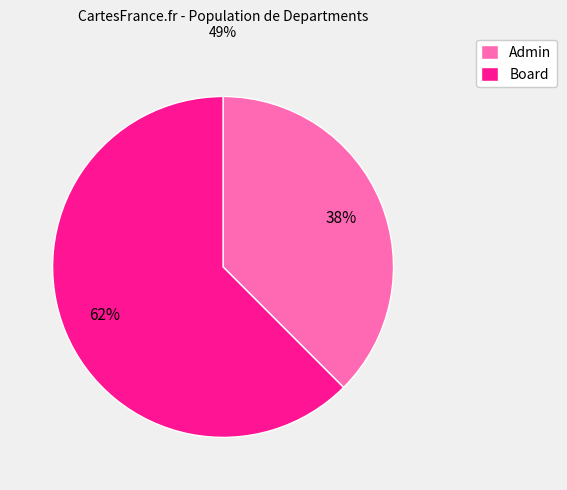

True or false: Admin accounts for 43% of the total.

False